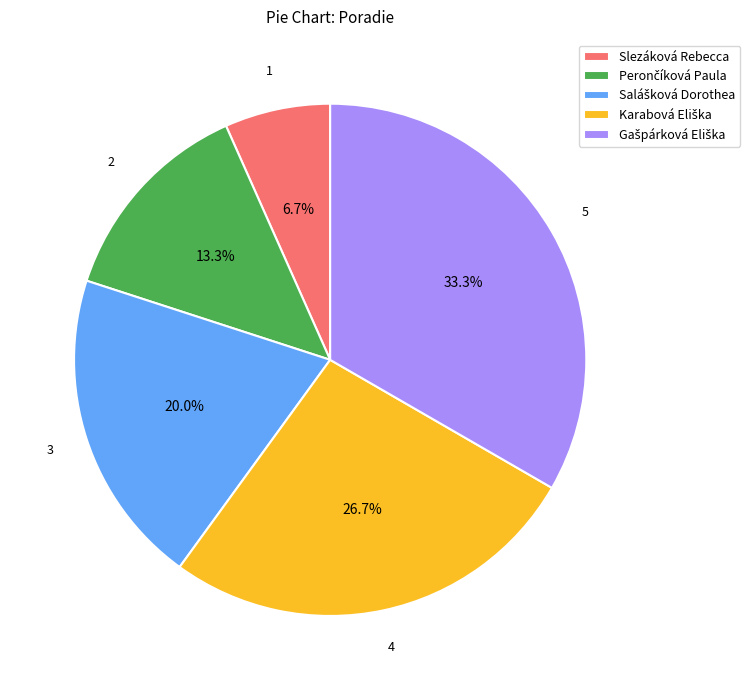

Is there any slice that represents more than half of the pie?

No